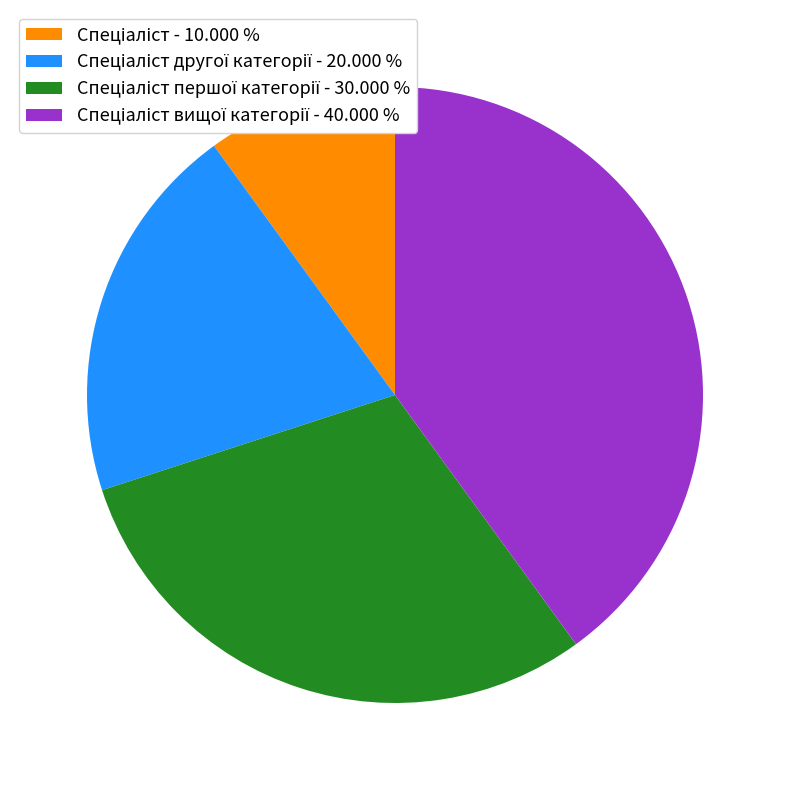

Does any single category account for the majority?

No